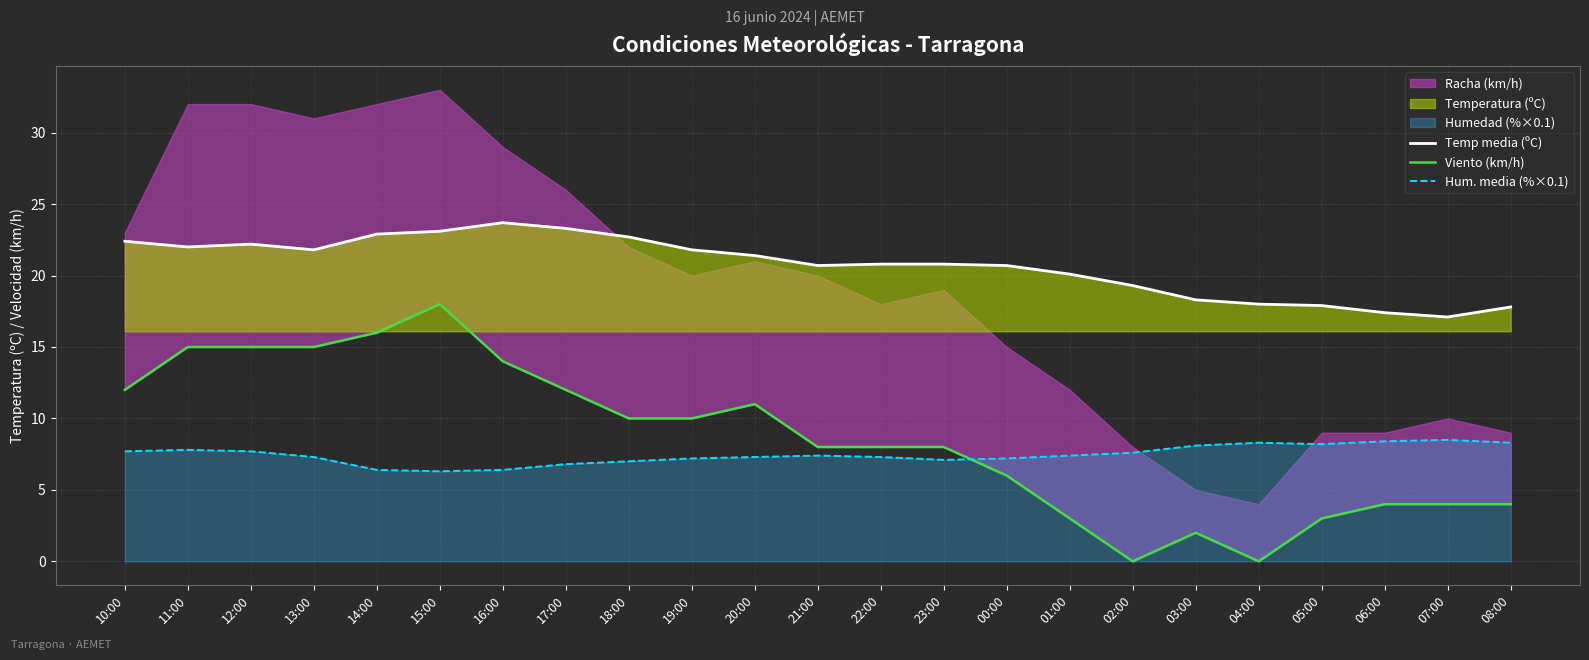

How many values in Viento (km/h) are above zero?

21